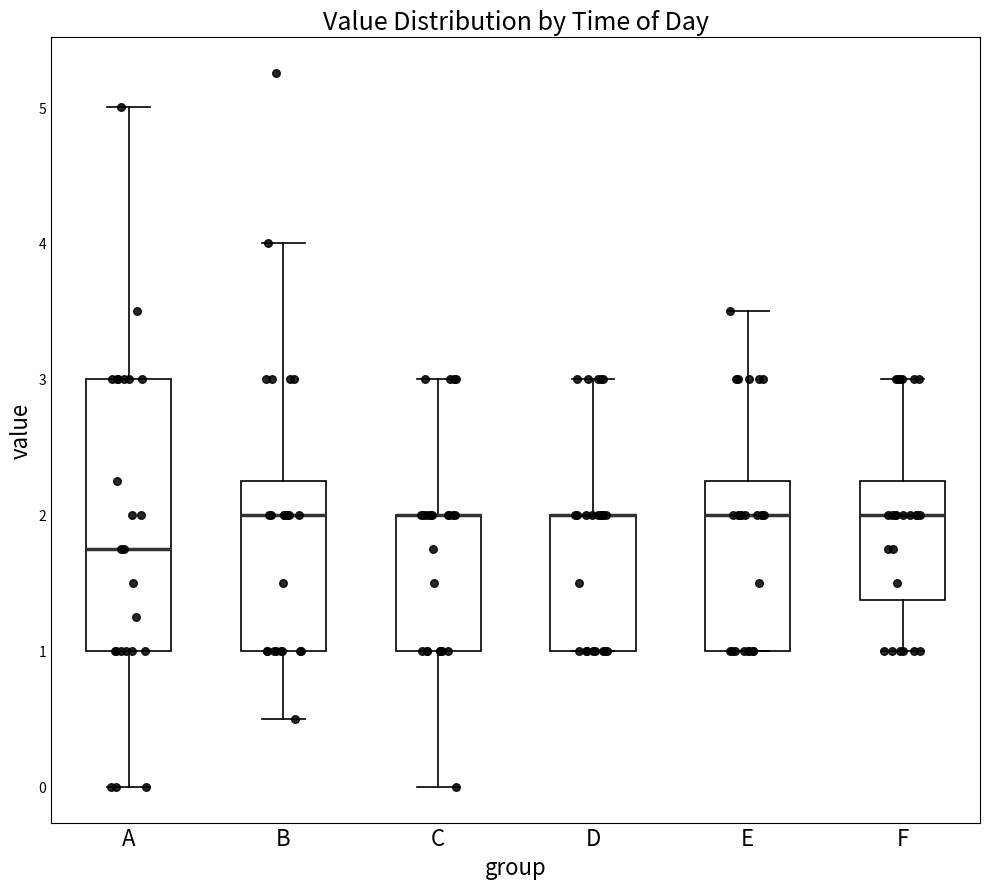

Reading left to right, transcribe this box plot: for each box, give where its median line is, the range the box spans, and where its two whiskers end, as read against the y-axis. The values are not printed on the chart, so give them approximately, as read against the axis.

A: median 1.8, box 1.0 to 3.0, whiskers 0.0 to 5.0
B: median 2.0, box 1.0 to 2.3, whiskers 0.5 to 4.0
C: median 2.0 (drawn on the box's upper edge), box 1.0 to 2.0, whiskers 0.0 to 3.0
D: median 2.0 (drawn on the box's upper edge), box 1.0 to 2.0, whiskers 1.0 to 3.0
E: median 2.0, box 1.0 to 2.3, whiskers 1.0 to 3.5
F: median 2.0, box 1.4 to 2.3, whiskers 1.0 to 3.0